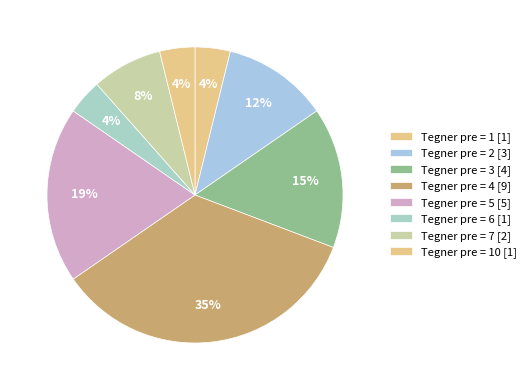

How many segments does this pie chart have?

8